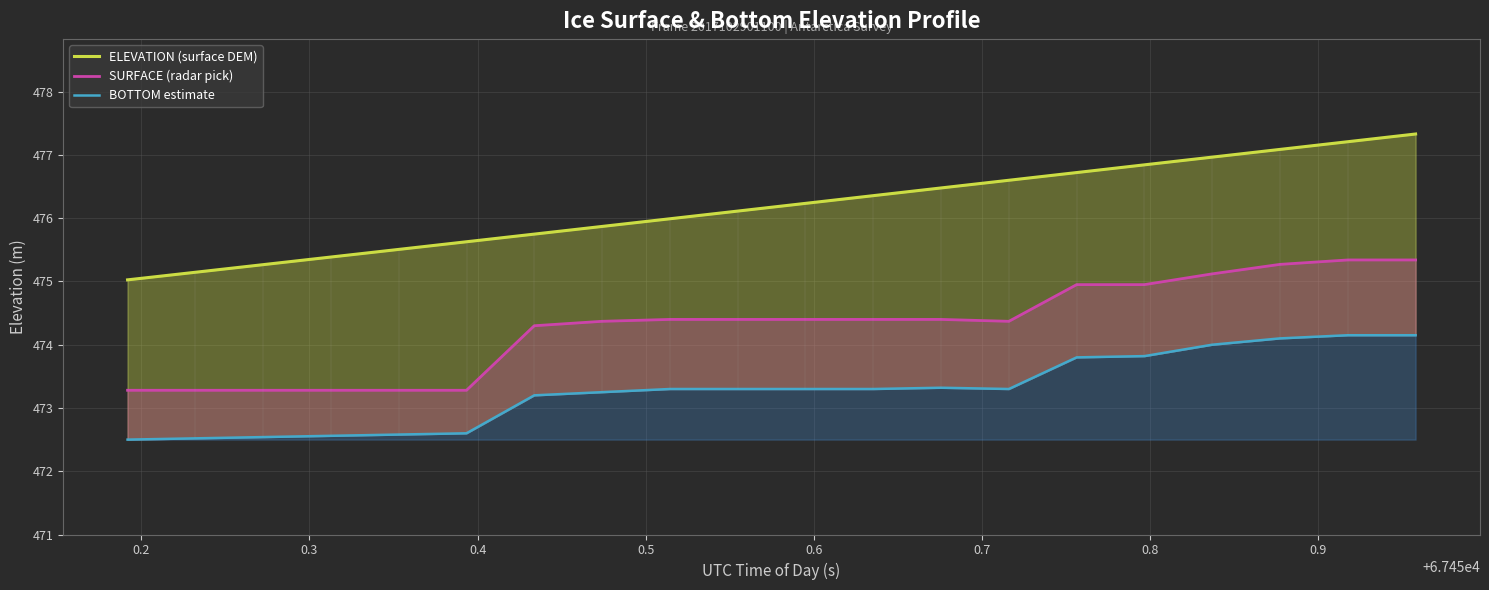

True or false: SURFACE (radar pick) and ELEVATION (surface DEM) cross at least once.

False